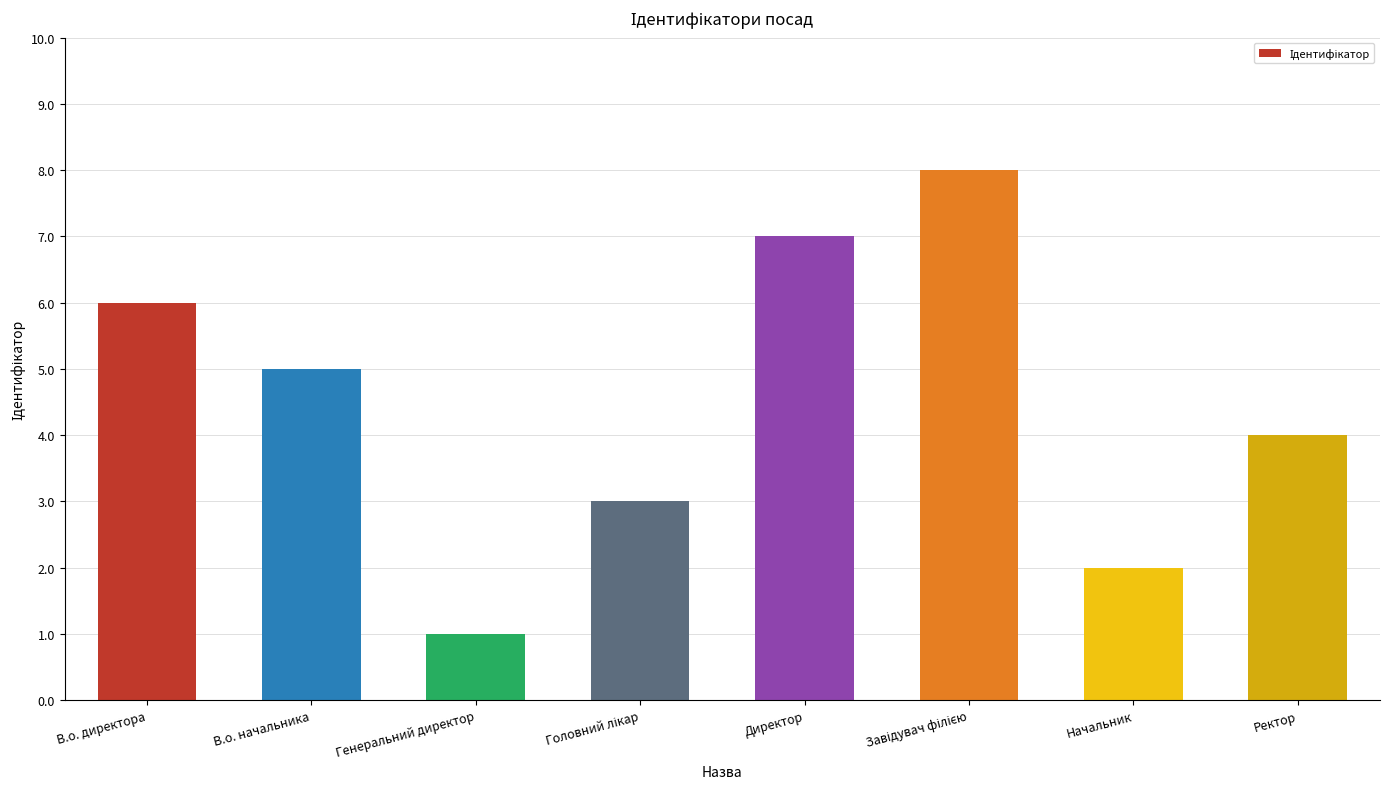

Reading left to right, transcribe all the data shown in this chart.

6	5	1	3	7	8	2	4